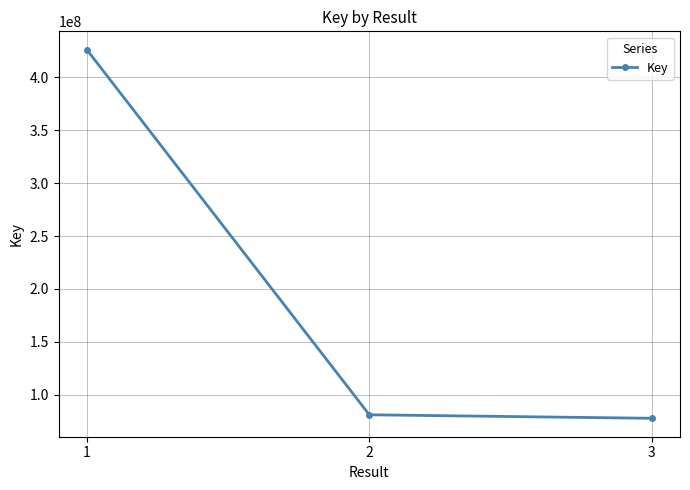

What is the ratio of the value at 1 to the value at 2?

5.2